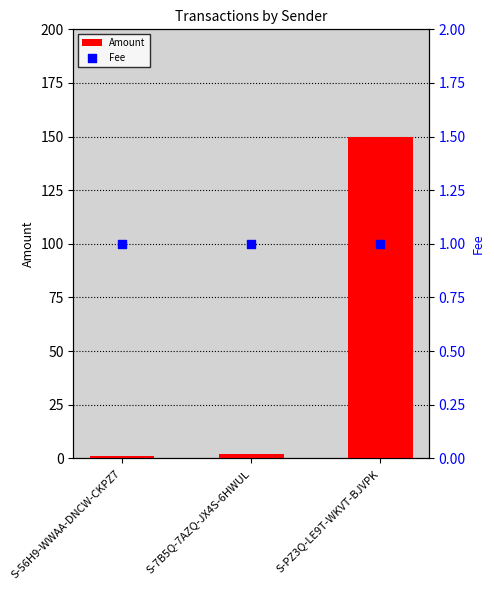

Which series has the widest spread of Y values?

Amount